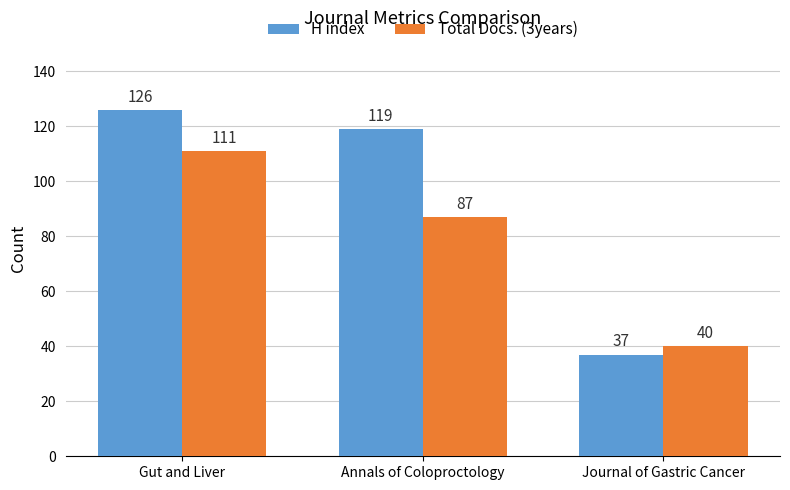

Where is Total Docs. (3years) nearest to the value 75?

Annals of Coloproctology